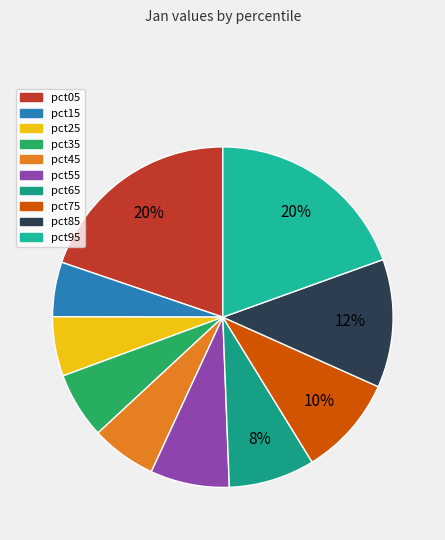

Is there a majority slice in this chart?

No